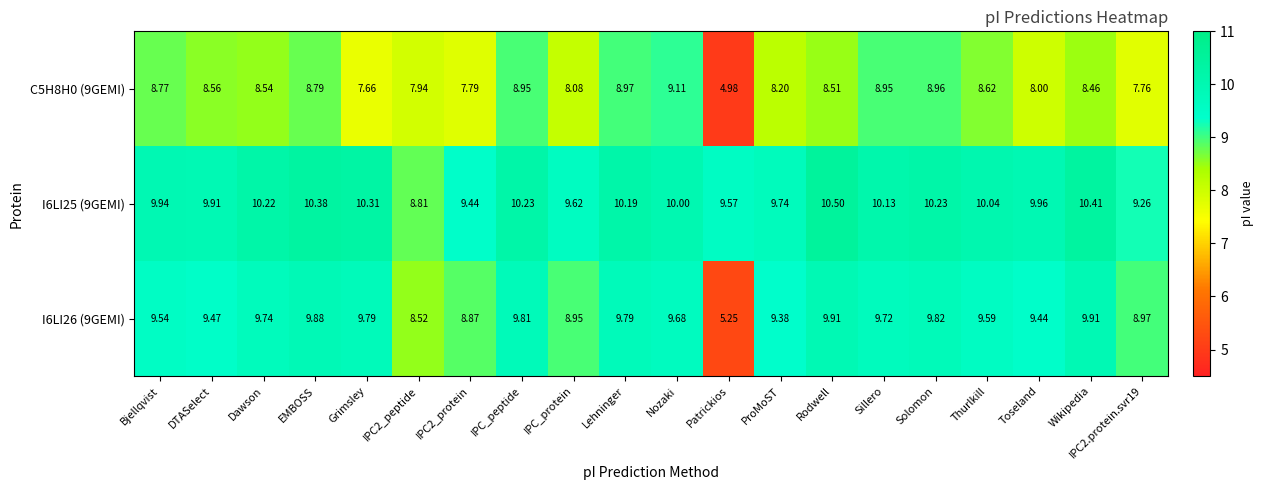

At which label does C5H8H0 (9GEMI) reach its peak?

Nozaki